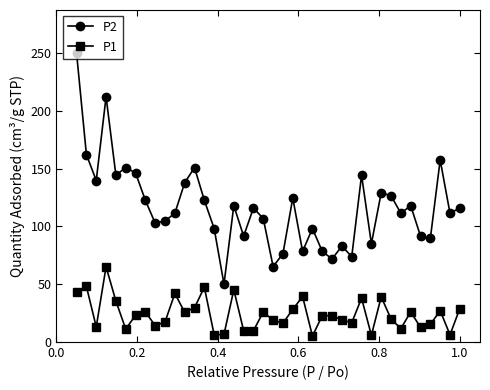

What is the sum of all P1 values?

960.7